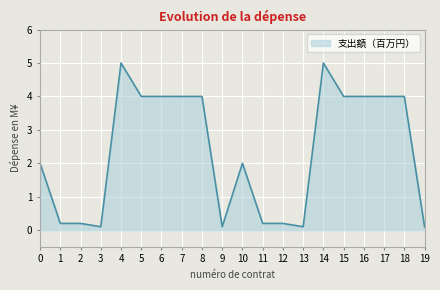

True or false: the data shows 5.0 at 4.

True